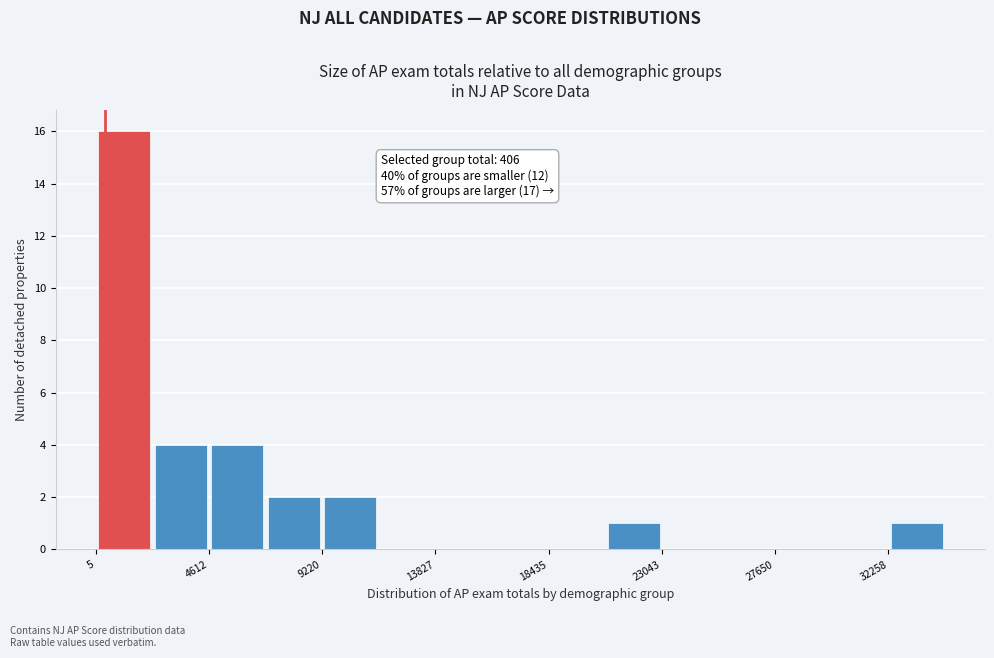

Over which range of the x-axis is the bar tallest?

0 to 2500